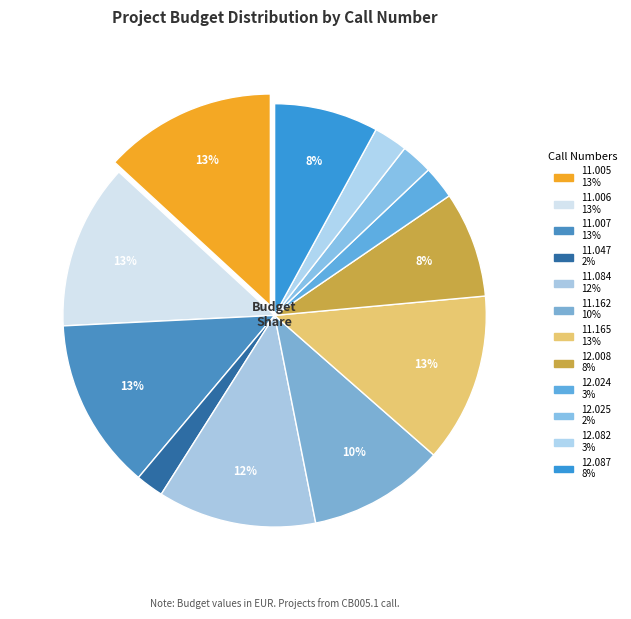

How many slices are in this pie chart?

12